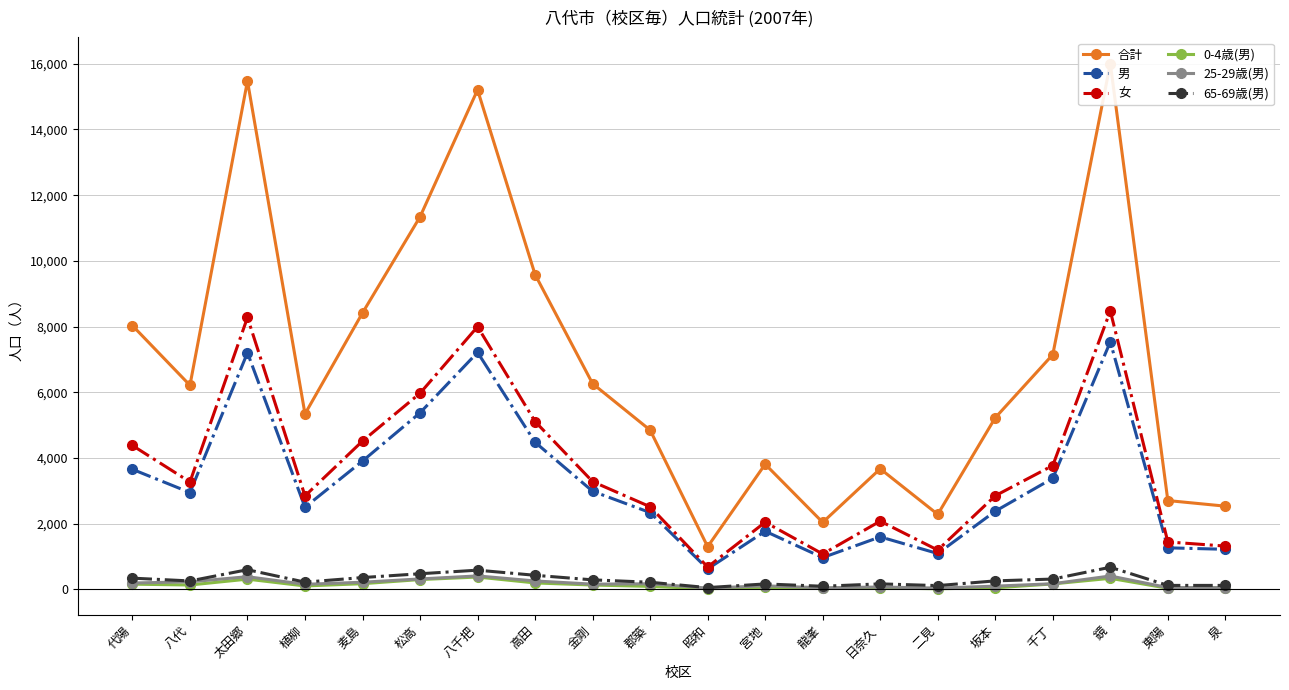

Does the chart display data point markers on the line(s)?

Yes